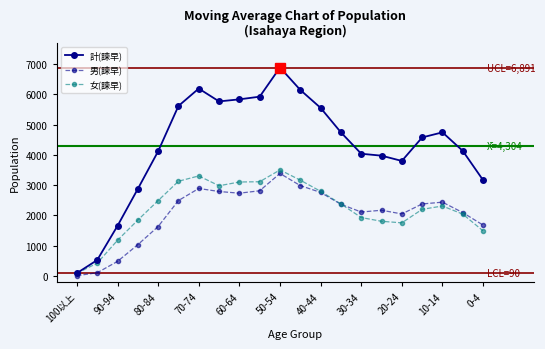

Which series has the largest range (max minus min)?

計(諫早)